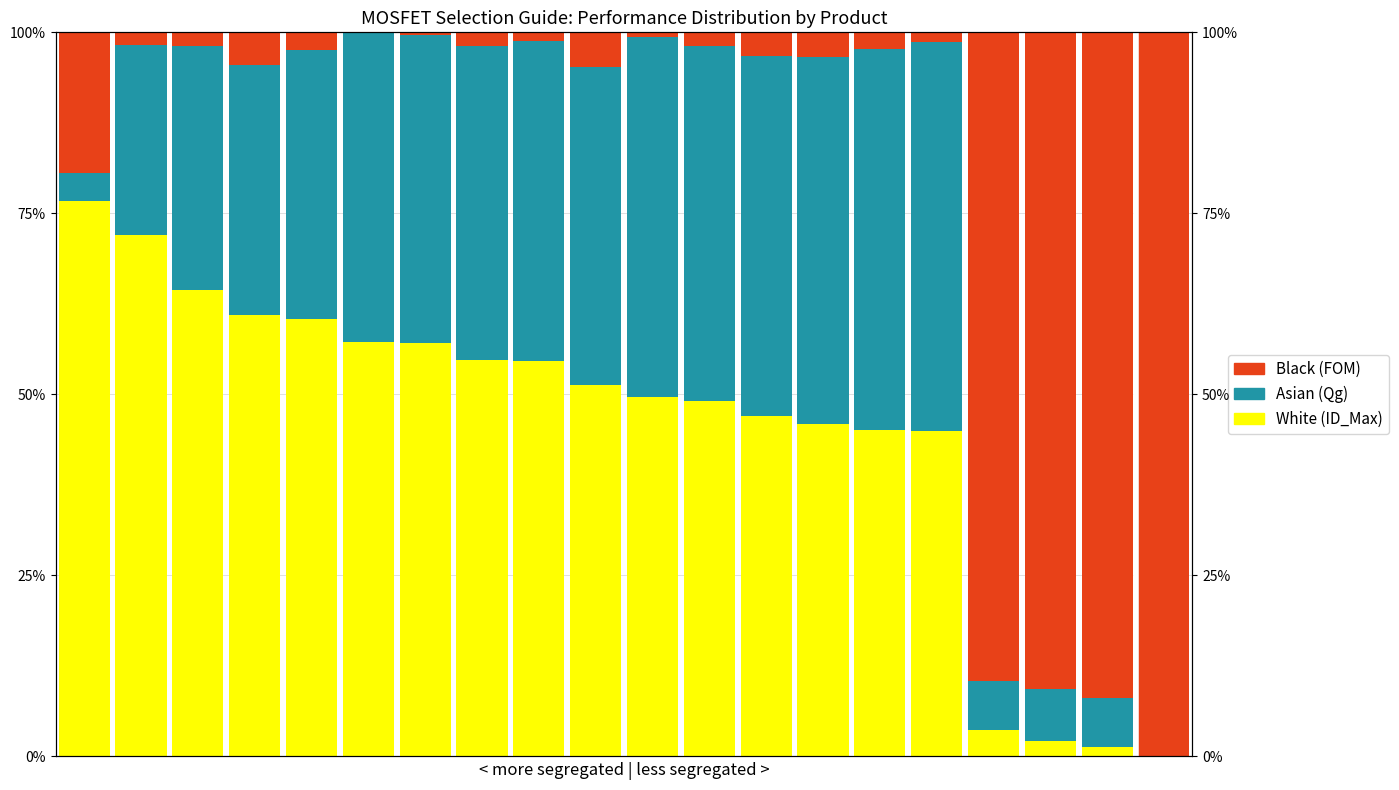

List the labels in order of White value, largest first.

0, 1, 2, 3, 4, 5, 6, 7, 8, 9, 10, 11, 12, 13, 14, 15, 16, 17, 18, 19